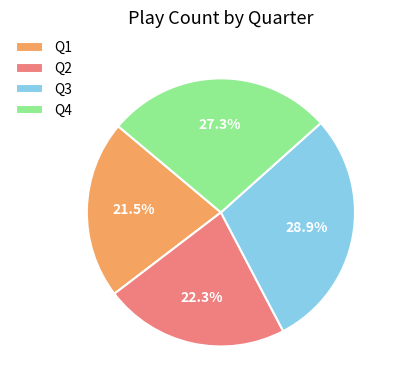

Combined, what portion of the pie is Q2 and Q3?

51.2%